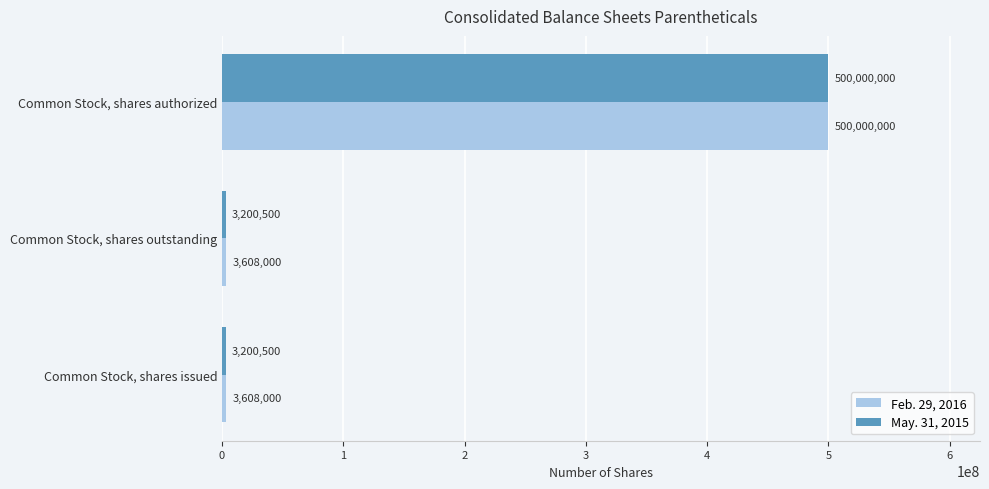

Which series has the largest range (max minus min)?

May. 31, 2015